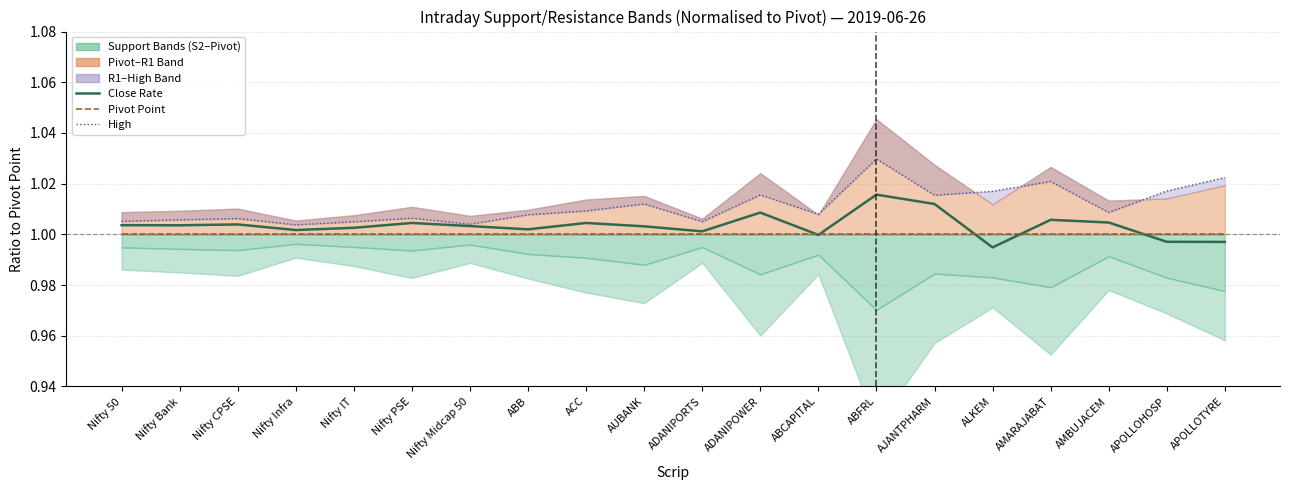

Reading right to left, list all the values displayed in this chart.

Close Rate: 1.0	1.0	1.0	1.0	1.0	1.0	1.0	1.0	1.0	1.0	1.0	1.0	1.0	1.0	1.0	1.0	1.0	1.0	1.0	1.0
Pivot Point: 1.0	1.0	1.0	1.0	1.0	1.0	1.0	1.0	1.0	1.0	1.0	1.0	1.0	1.0	1.0	1.0	1.0	1.0	1.0	1.0
High: 1.0	1.0	1.0	1.0	1.0	1.0	1.0	1.0	1.0	1.0	1.0	1.0	1.0	1.0	1.0	1.0	1.0	1.0	1.0	1.0